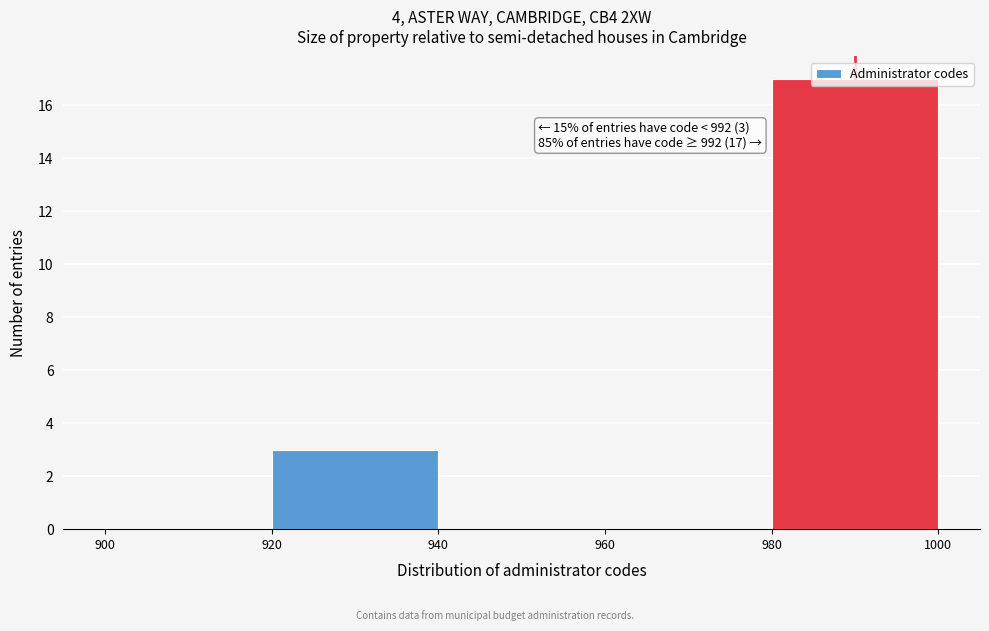

Which range on the x-axis has the tallest bar?

980 to 1000